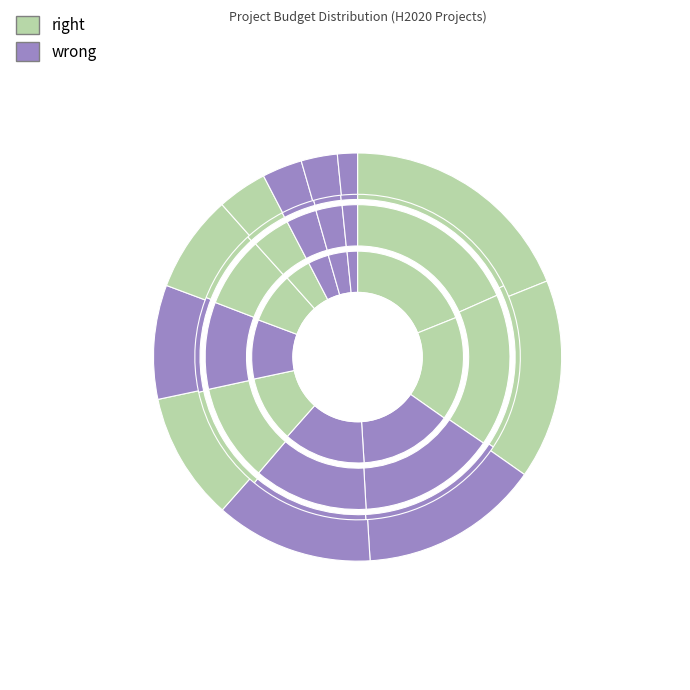

How many slices are in this pie chart?

11